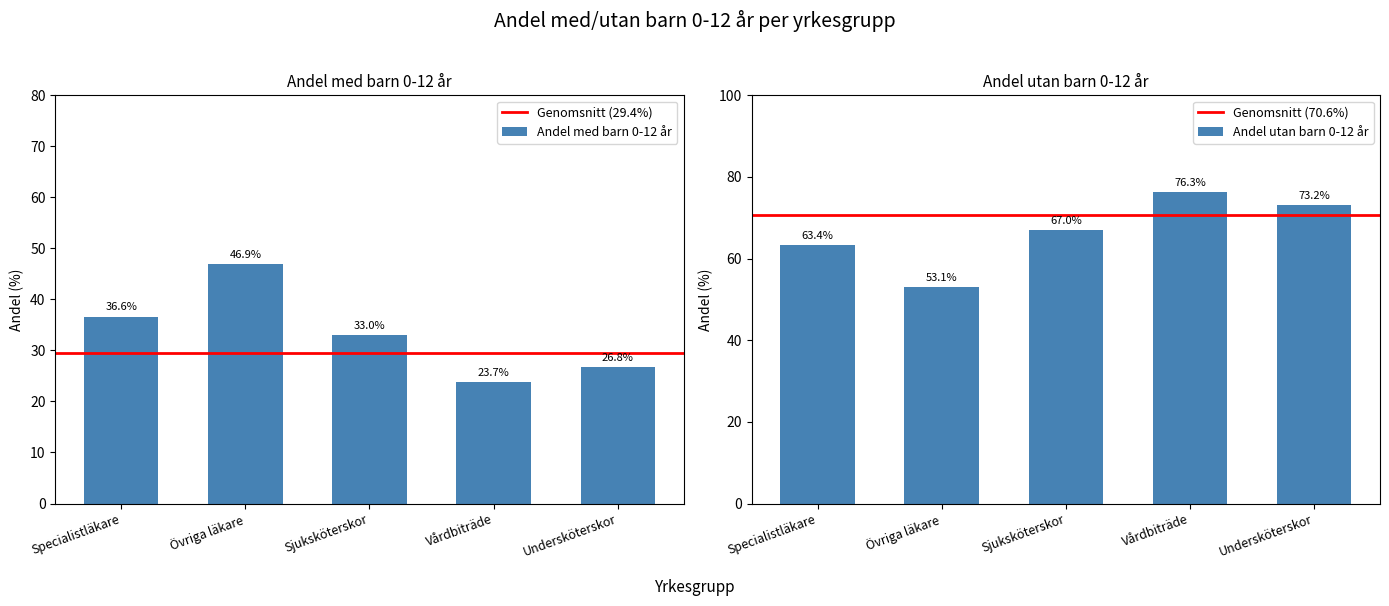

What is the sum of the Andel utan barn 0-12 år values at Sjuksköterskor and Specialistläkare?

130.4